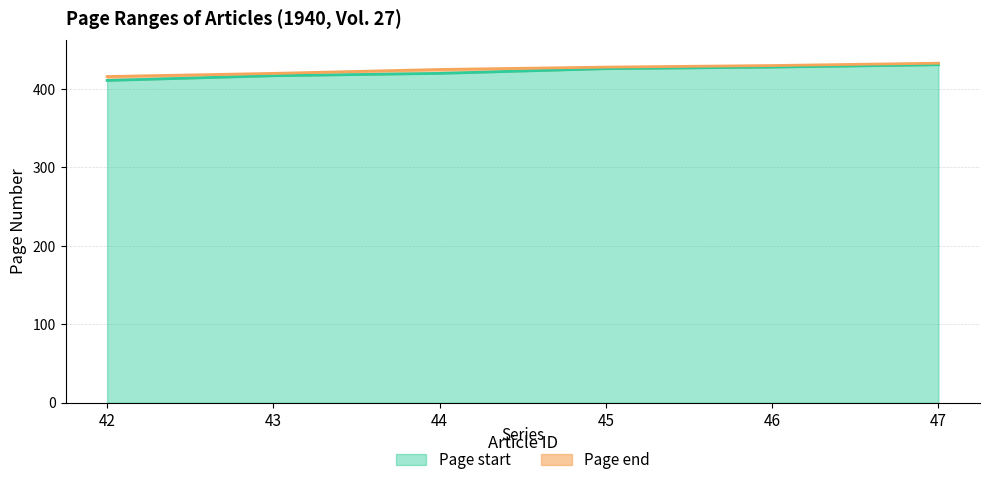

Which label corresponds to the smallest value in the chart?

42